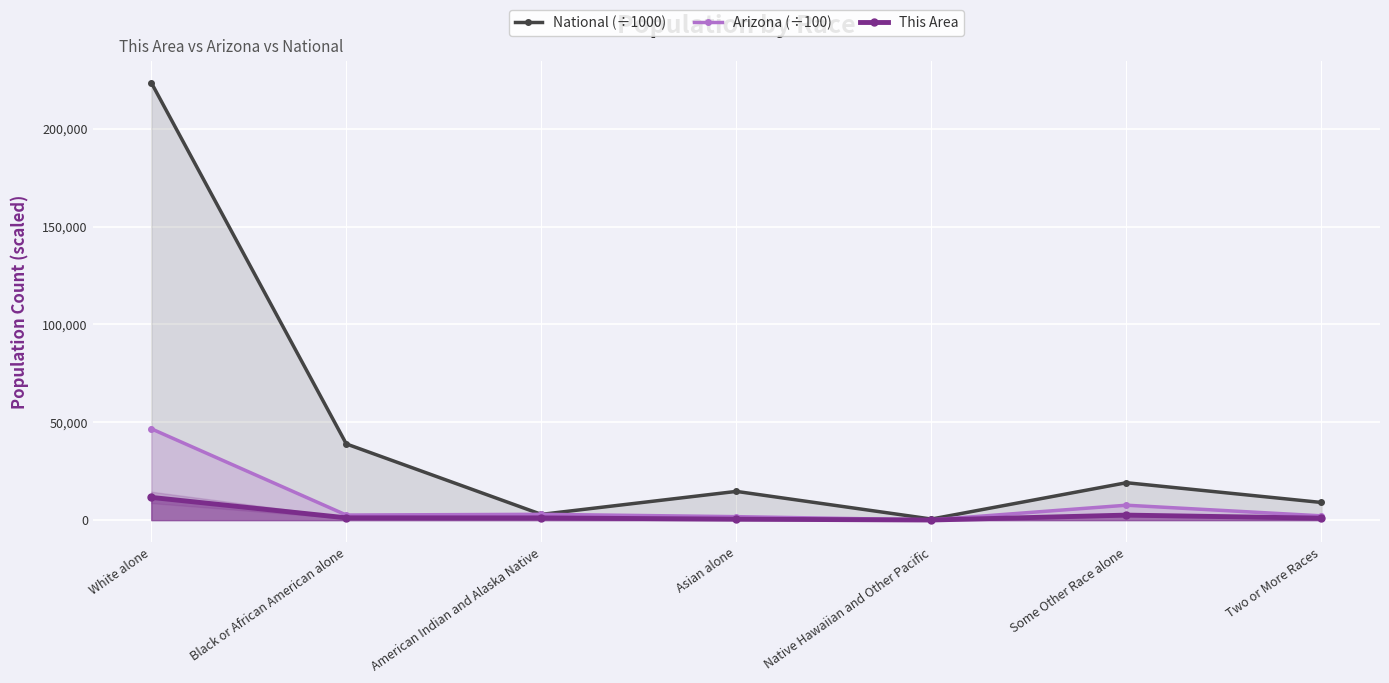

Does the chart display data point markers on the line(s)?

Yes